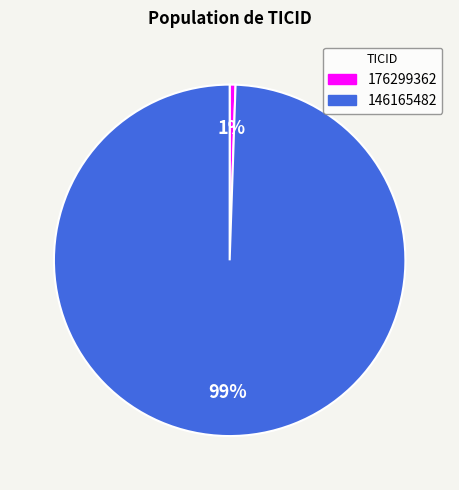

The 146165482 slice represents 99% of the pie. True or false?

True